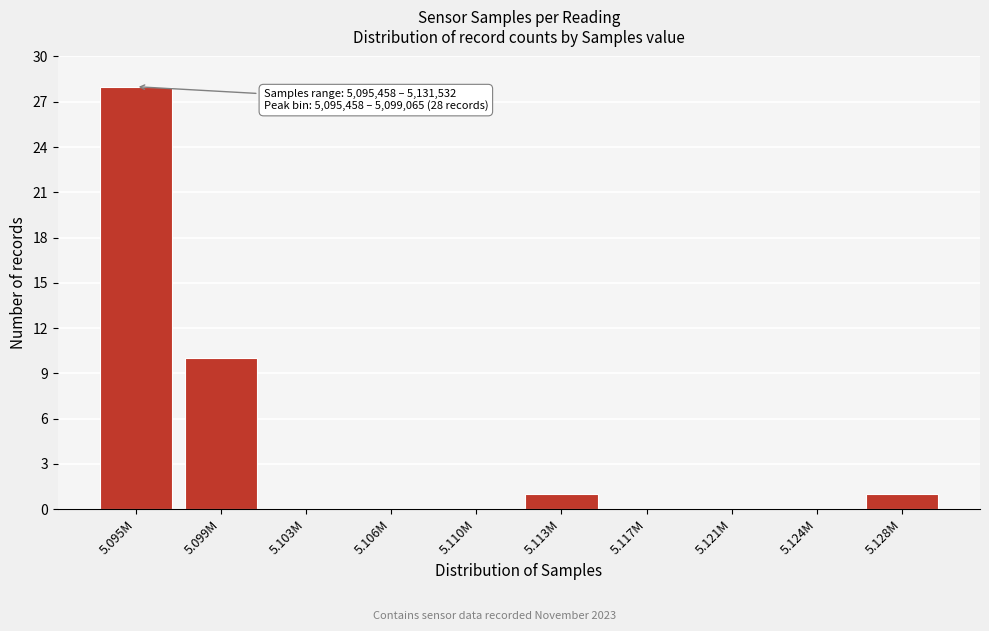

Reading left to right, transcribe all the data shown in this chart.

5.095M=28	5.099M=10	5.103M=0	5.106M=0	5.110M=0	5.113M=1	5.117M=0	5.121M=0	5.124M=0	5.128M=1